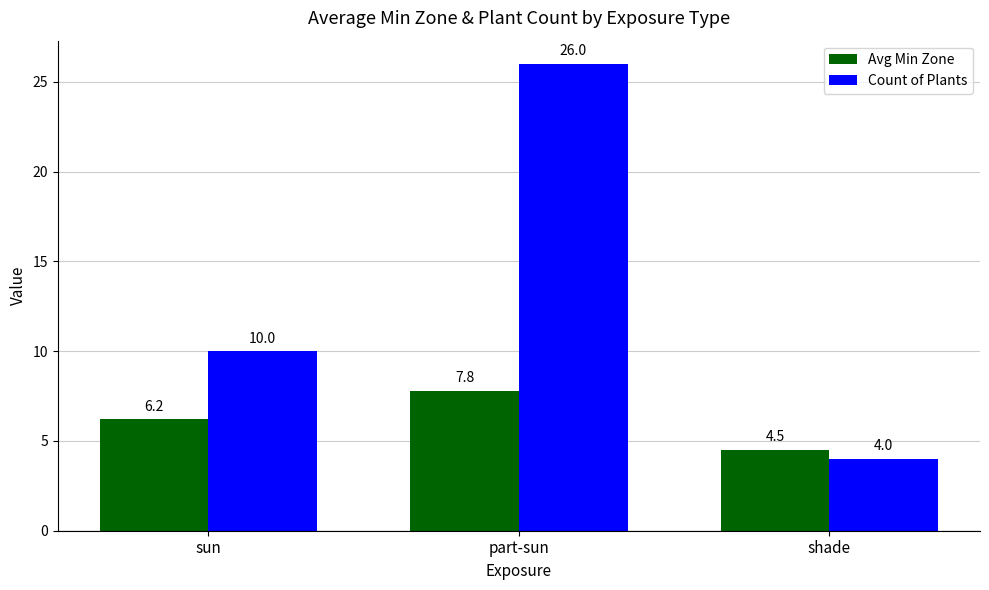

Is the value of Avg Min Zone at sun greater than the value of Count of Plants at shade?

Yes